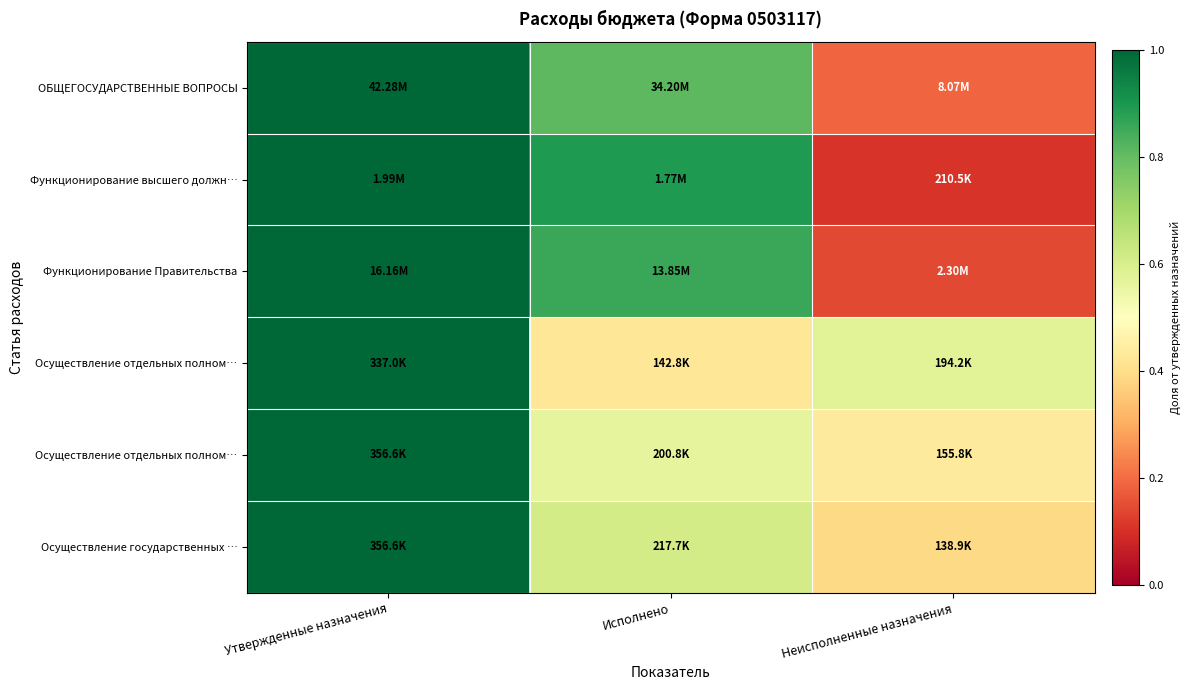

What is the minimum value shown in the chart?

0.1